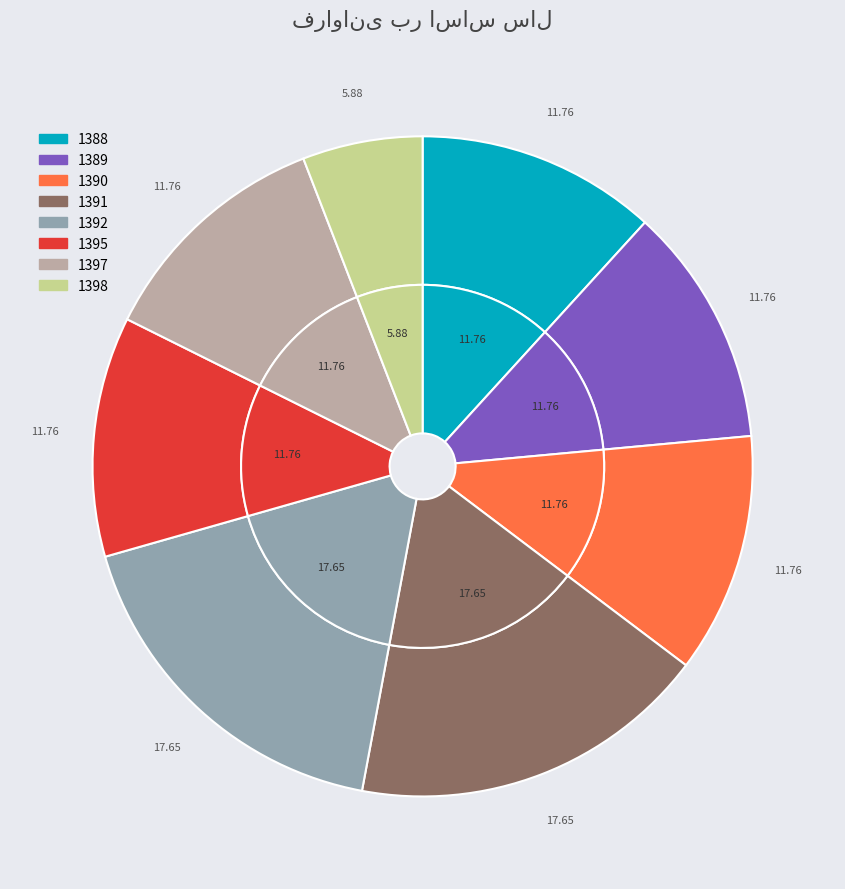

What is the change in value from 1390 to 1398?

-1